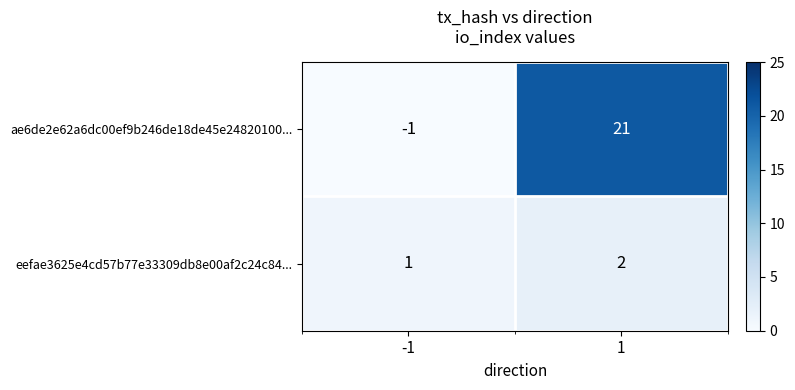

Is the value of ae6de2e62a6dc00ef9b246de18de45e24820100... at 1 greater than the value of eefae3625e4cd57b77e33309db8e00af2c24c84... at 1?

Yes